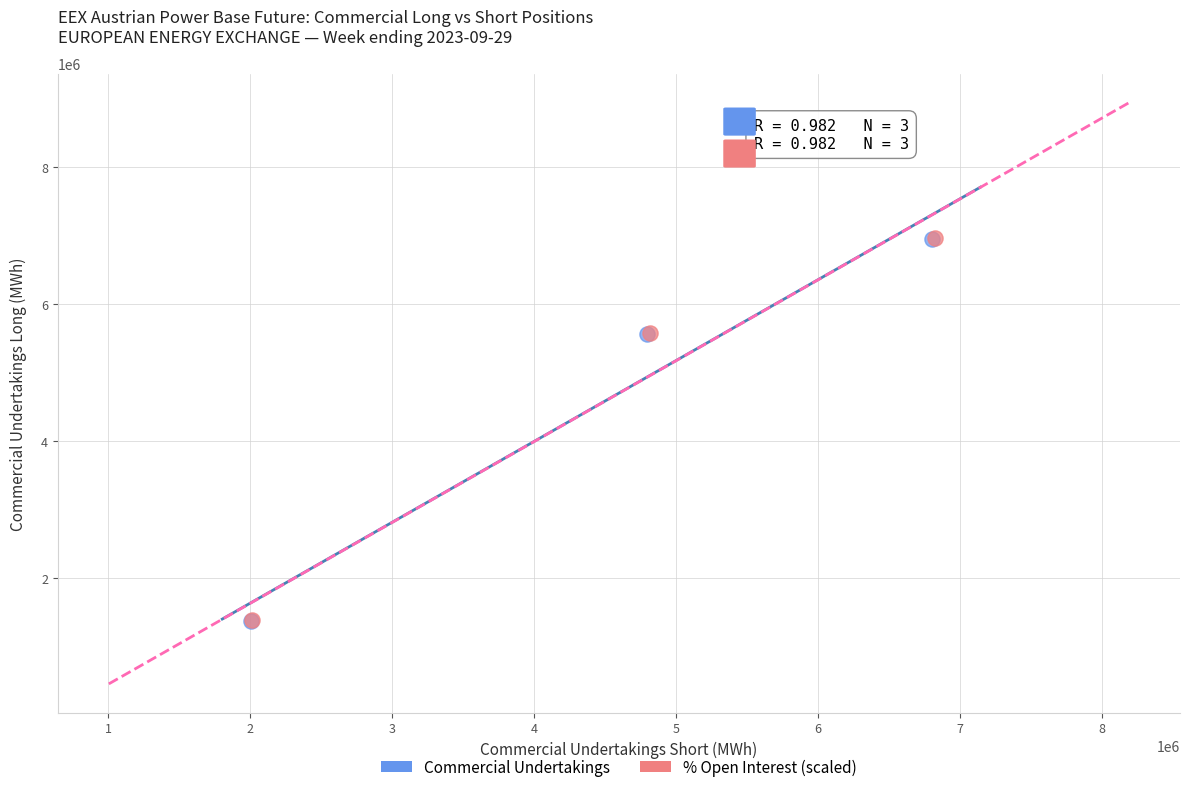

Which series has the widest spread of Y values?

% Open Interest (scaled)